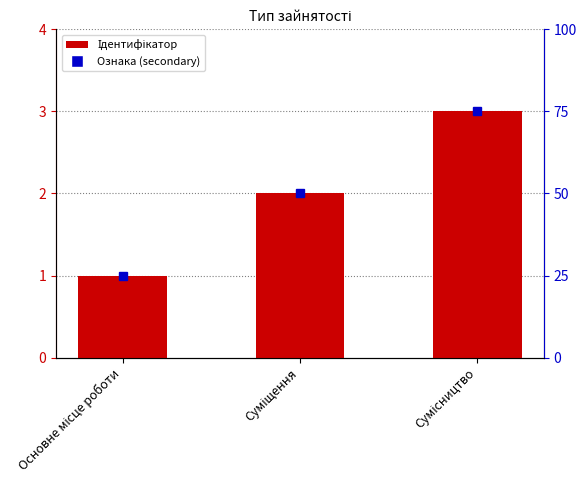

What is the label of the 3rd bar from the left?

Сумісництво